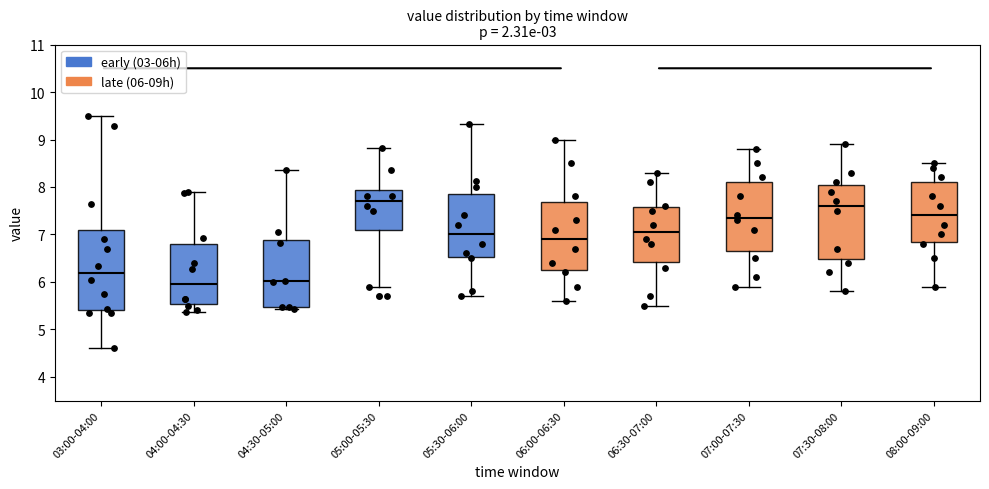

Where is the upper edge of the box for 06:30-07:00 on the y-axis? The values are not printed on the chart, so give them approximately, as read against the axis.

7.6